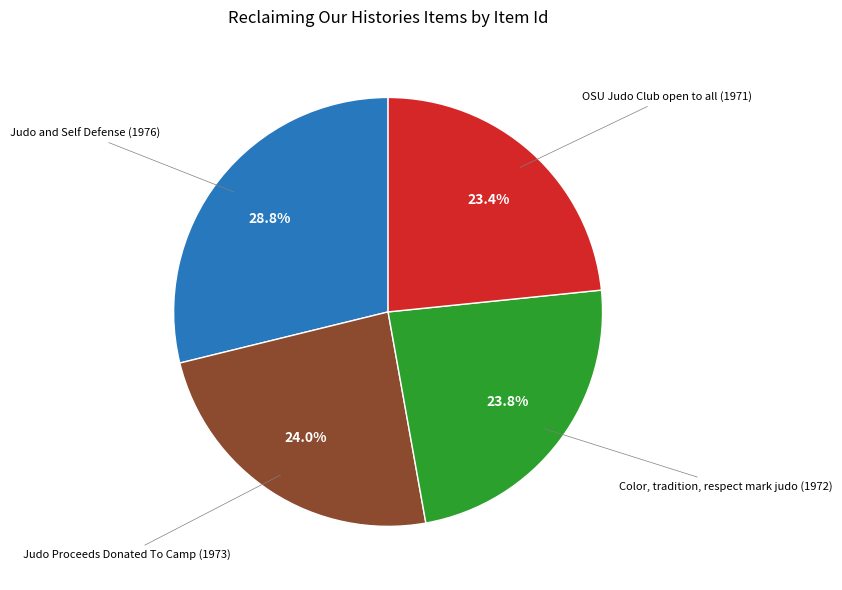

Is there any slice that represents more than half of the pie?

No